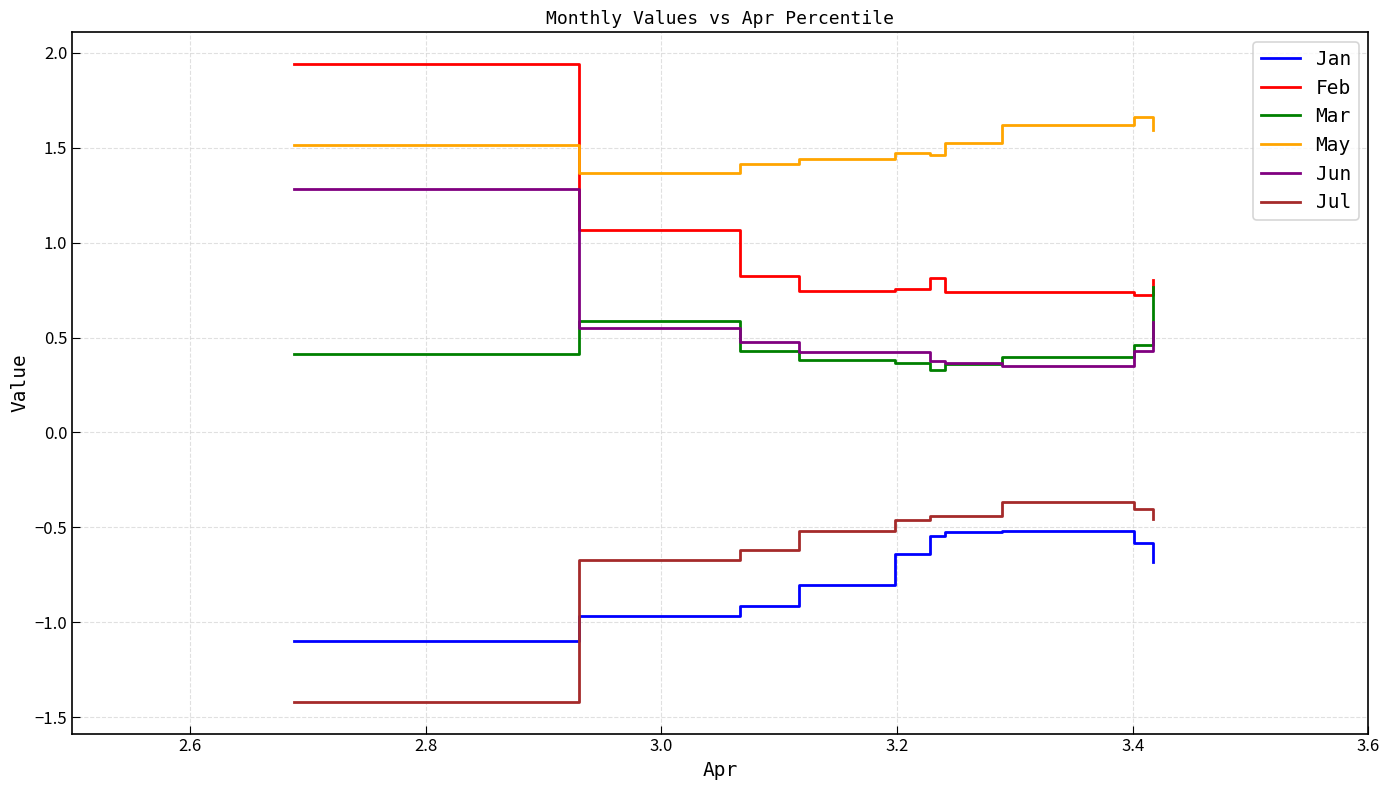

True or false: Mar and Jan intersect in this chart.

False